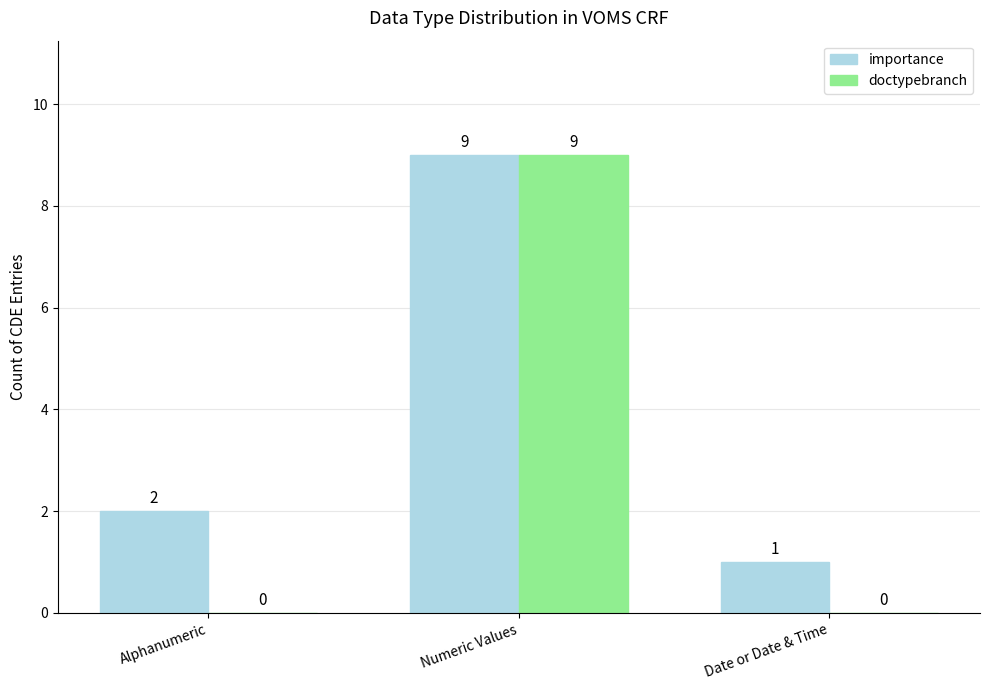

Between Alphanumeric and Date or Date & Time, which series saw the biggest shift?

importance